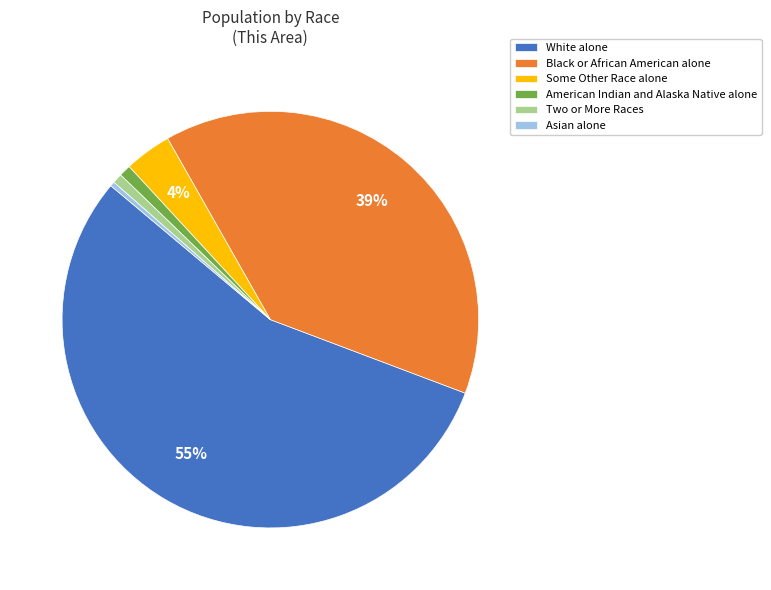

What is the ratio of the value at Some Other Race alone to the value at Asian alone?

10.3